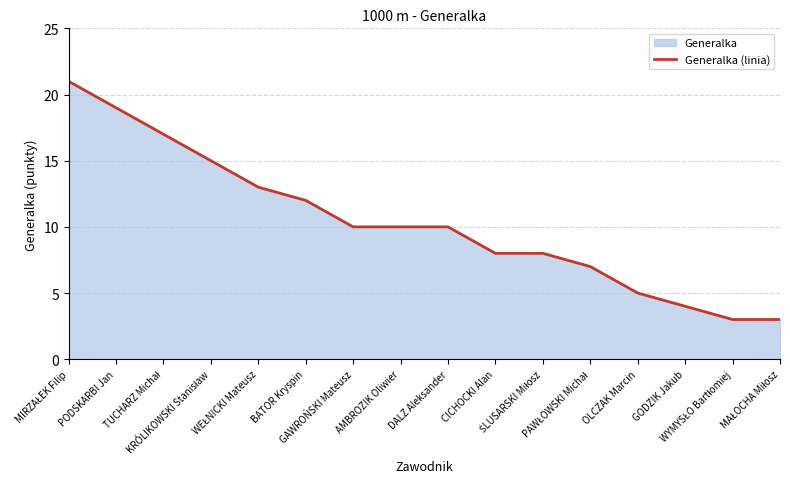

At which category does the chart reach its minimum across all series?

WYMYSŁO Bartłomiej